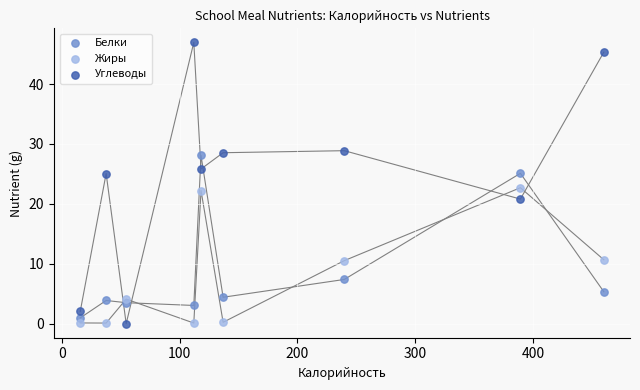

What are all the series names shown in the legend?

Белки, Жиры, Углеводы